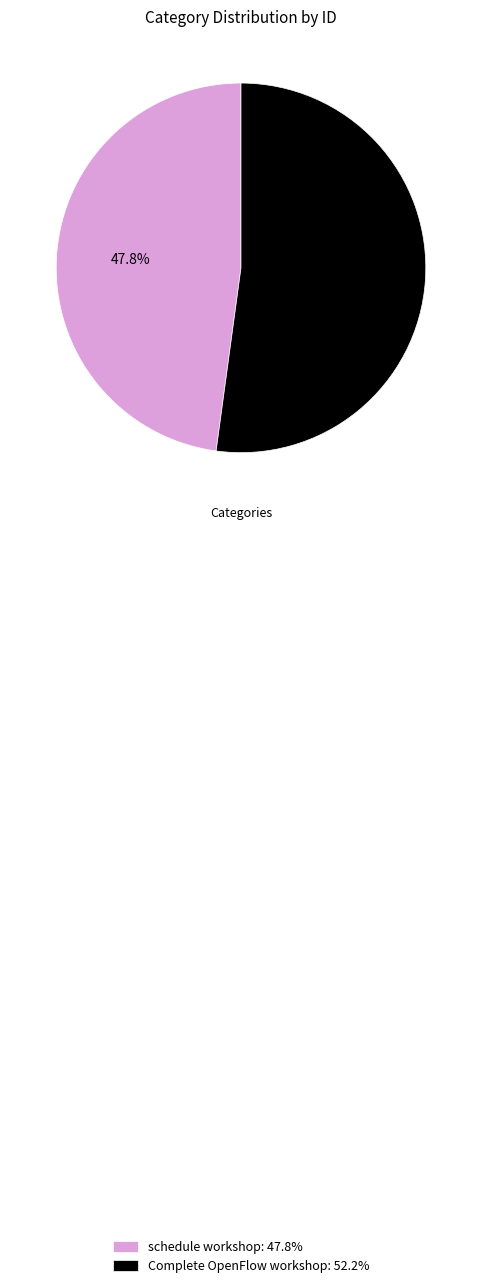

What is the largest slice in the pie chart?

Complete OpenFlow workshop